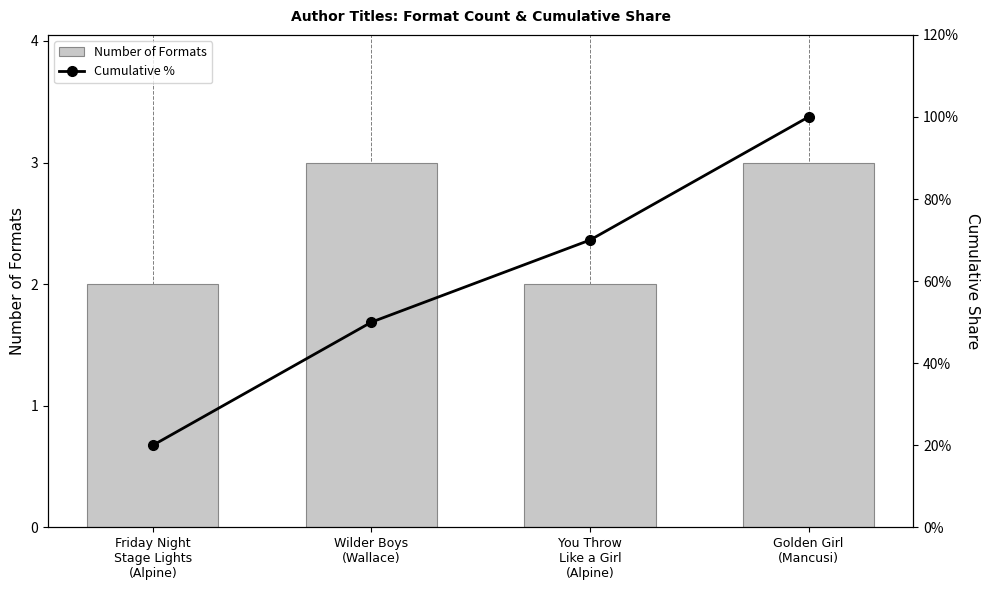

At how many categories does at least one series exceed 7?

4